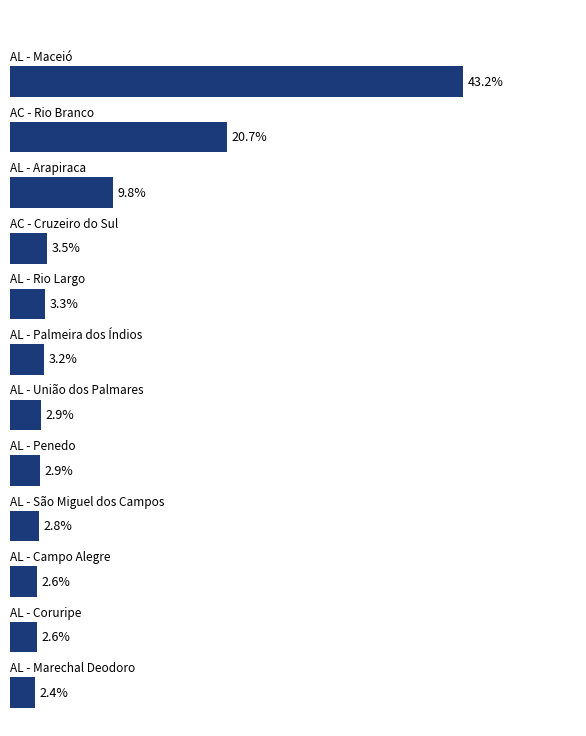

Are the bars horizontal?

Yes